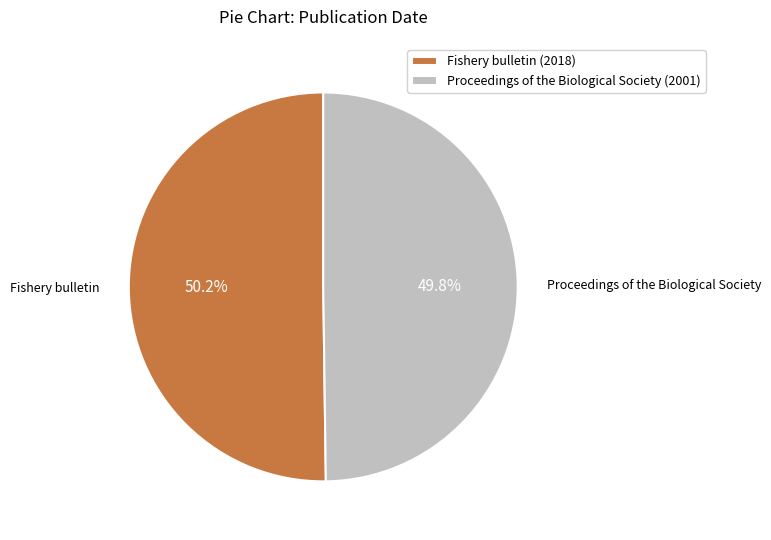

Is there any slice that represents more than half of the pie?

Yes